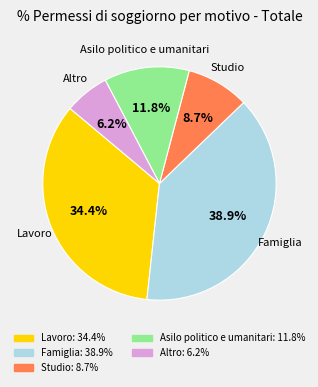

To the nearest percent, what is the difference between the Famiglia and Asilo politico e umanitari slice percentages?

27%